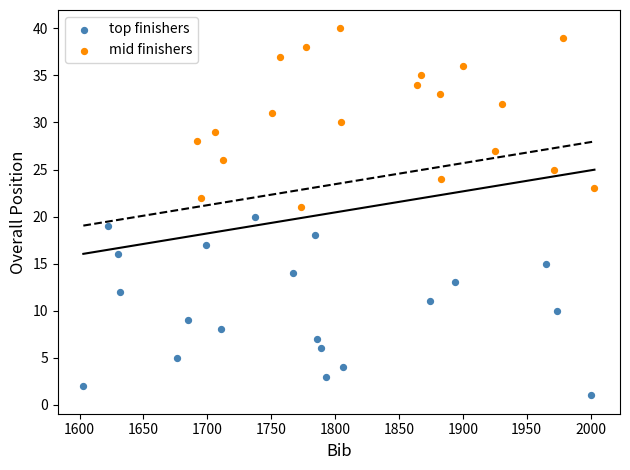

Which series reaches the minimum Y coordinate?

top finishers